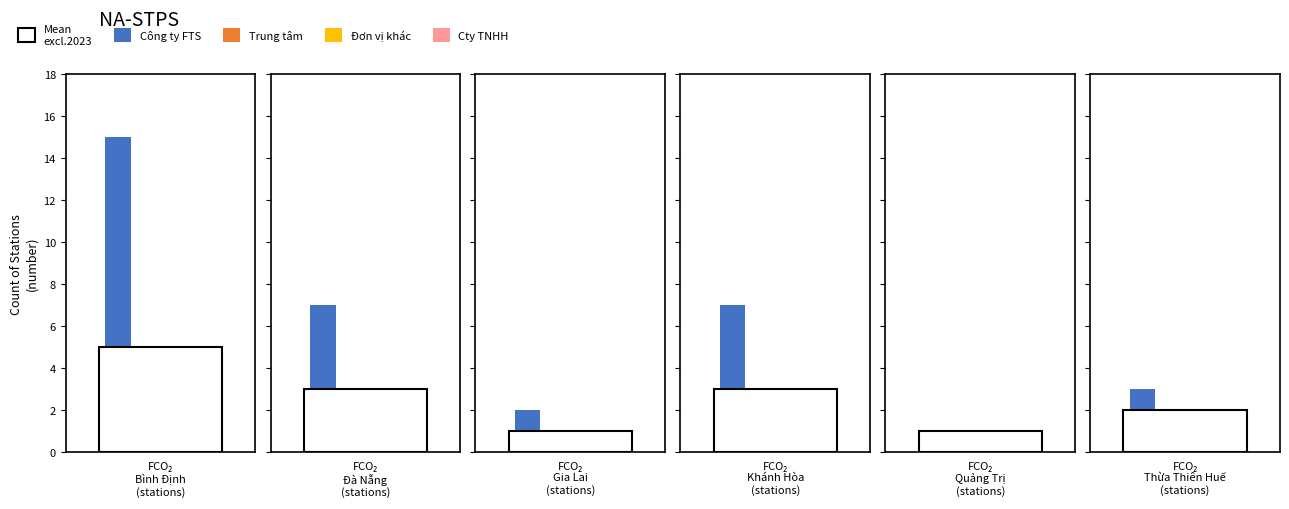

List the series in order of their peak value, lowest first.

Đơn vị khác, Trung tâm, Cty TNHH, Mean excl.2023, Công ty FTS